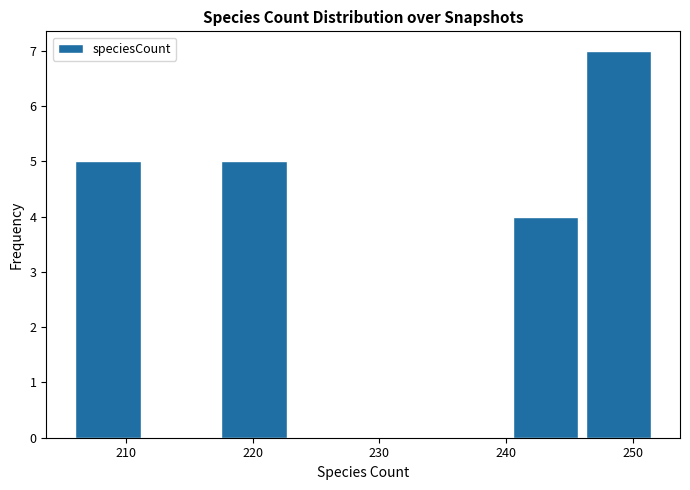

Reading left to right, transcribe this chart: for each bar, give the range it covers on the x-axis and its height. Neither the bar edges nor the heights are printed on the chart, so give them approximately, as read against the axes.

206 to 212: 5
212 to 218: 0
218 to 223: 5
223 to 229: 0
229 to 235: 0
235 to 241: 0
241 to 246: 4
246 to 252: 7